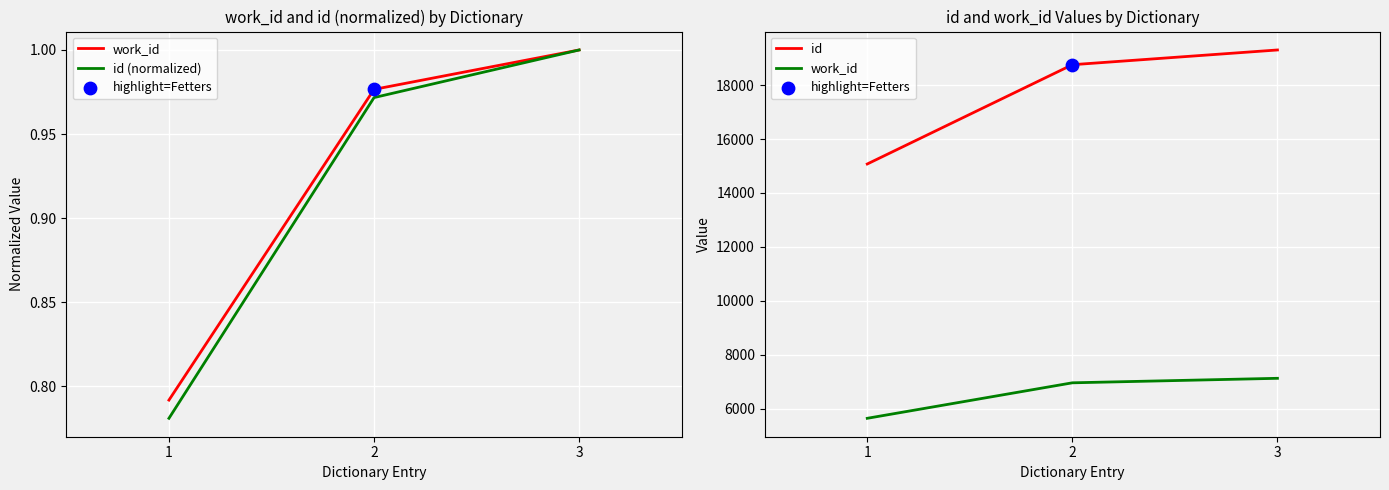

Which series has the largest total across all categories?

id